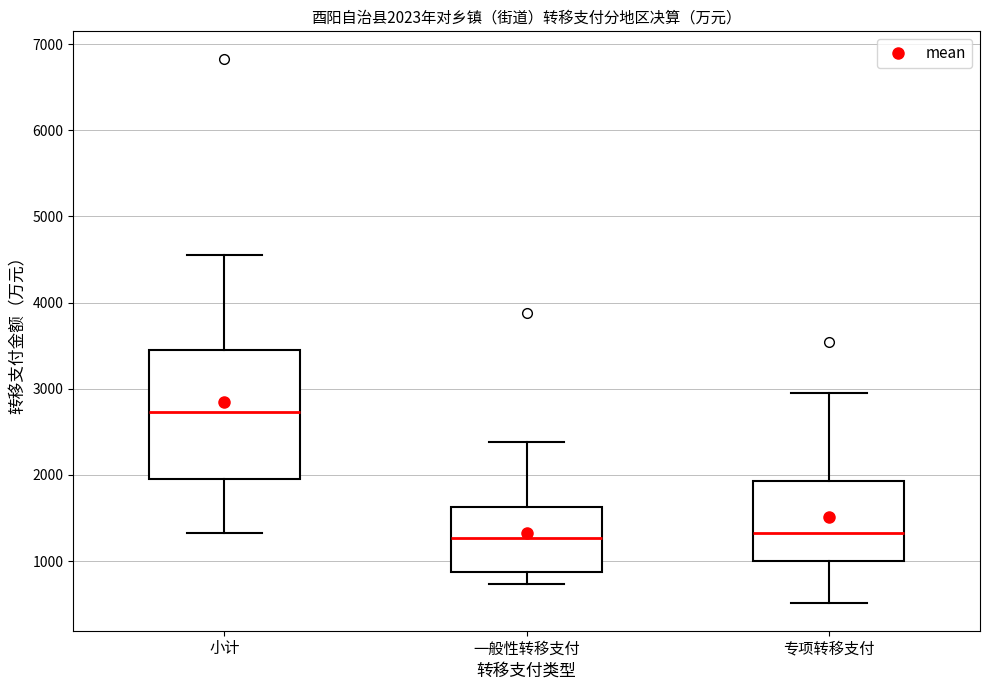

Which box is the tallest, from its lower edge to its upper edge?

小计